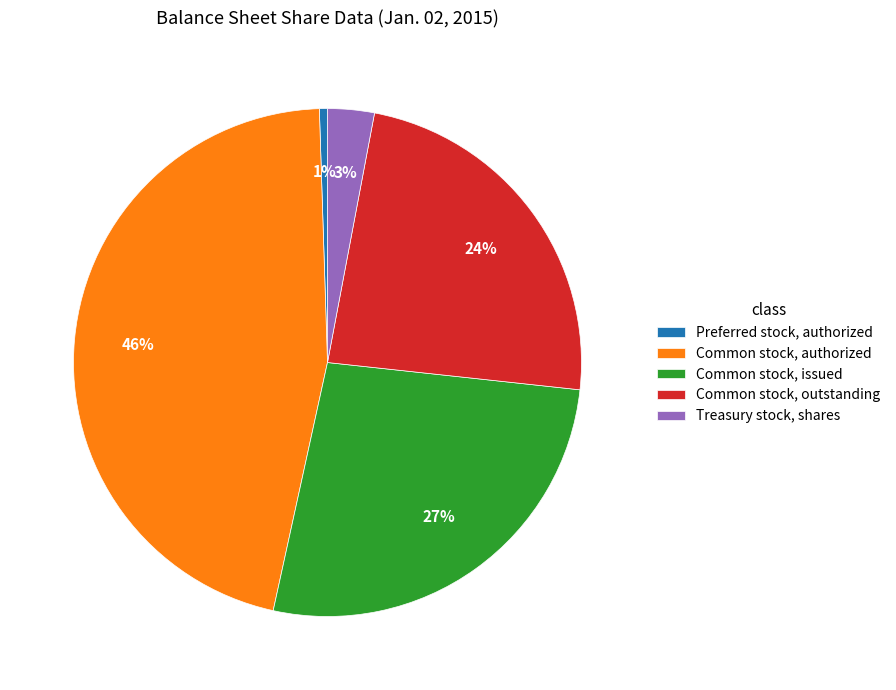

Is the sum of Treasury stock, shares and Common stock, issued greater than half?

No